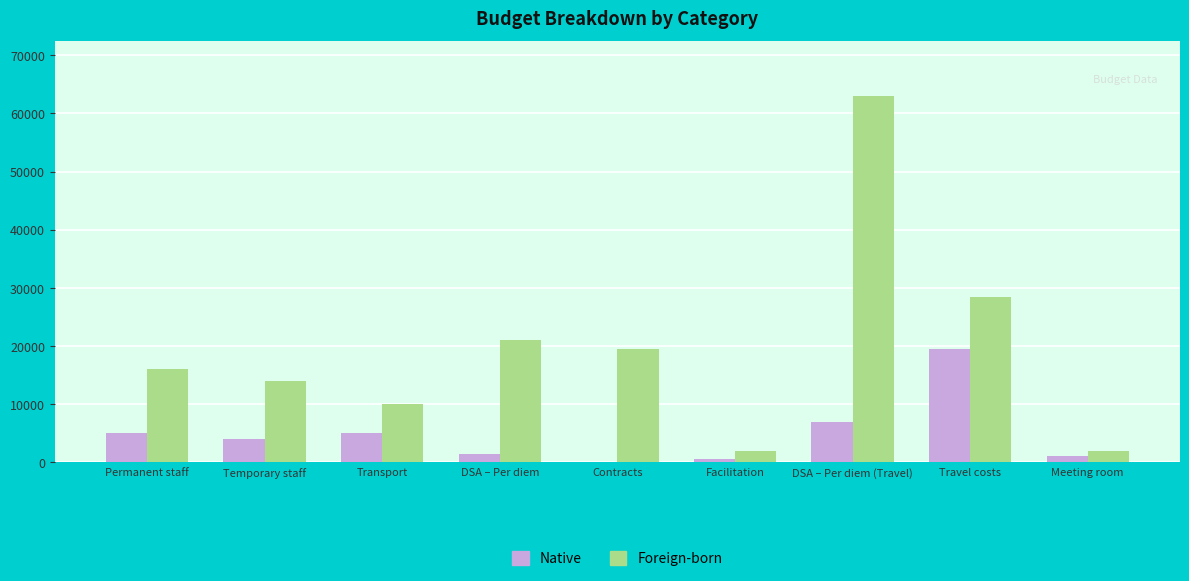

Which series has the largest total across all categories?

Foreign-born